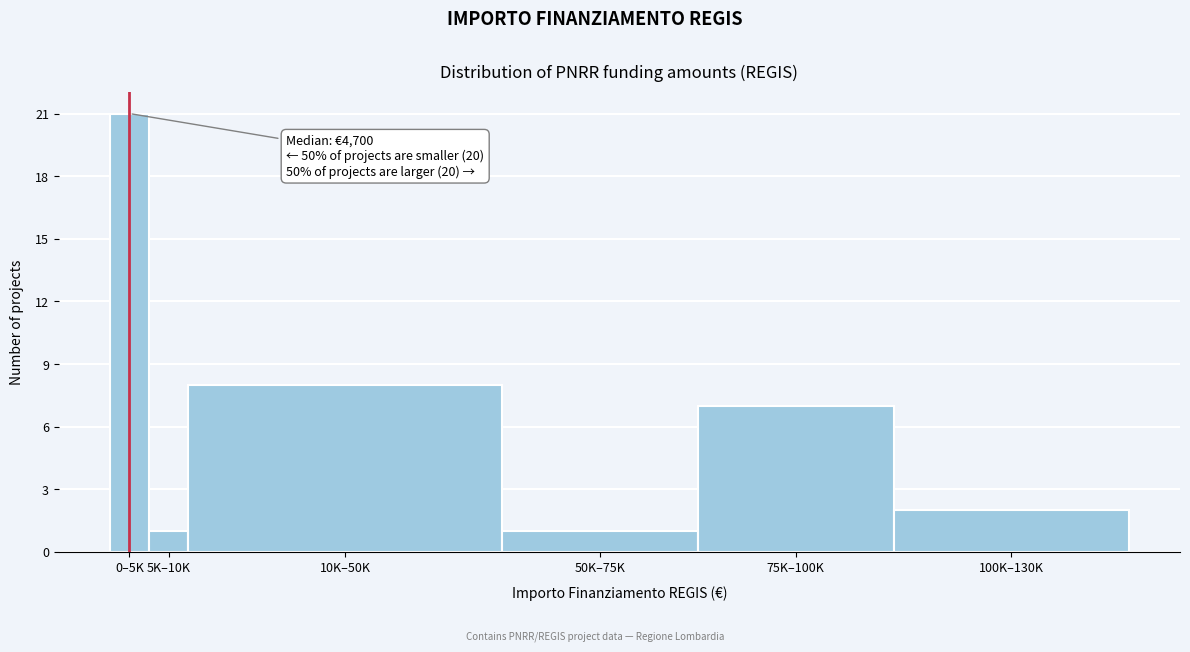

Reading right to left, list all the values displayed in this chart.

100K–130K=2	75K–100K=7	50K–75K=1	10K–50K=8	5K–10K=1	0–5K=21